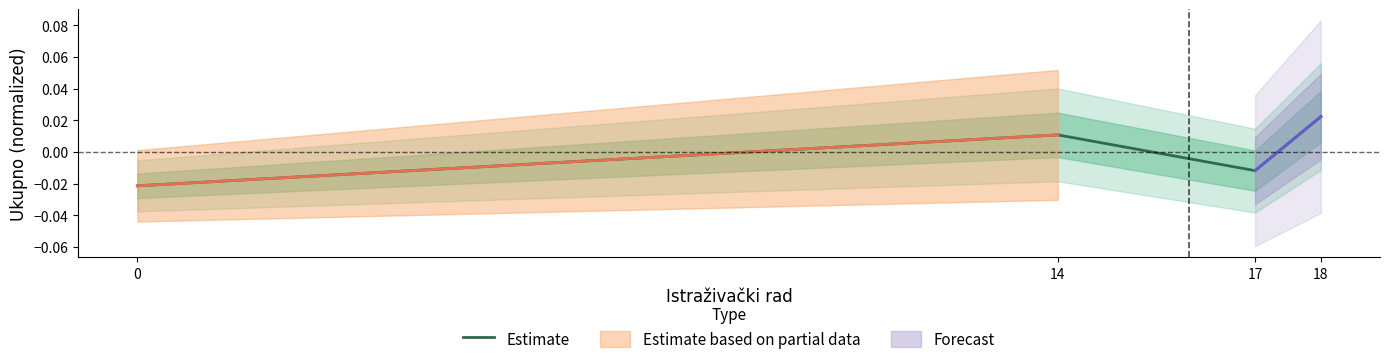

How many categories are shown in the chart?

4